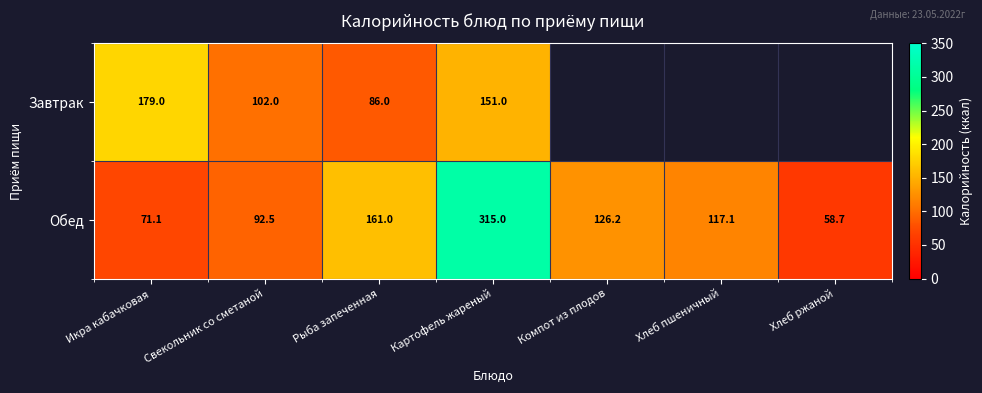

List the labels in order of Обед value, largest first.

Картофель жареный, Рыба запеченная, Компот из плодов, Хлеб пшеничный, Свекольник со сметаной, Икра кабачковая, Хлеб ржаной